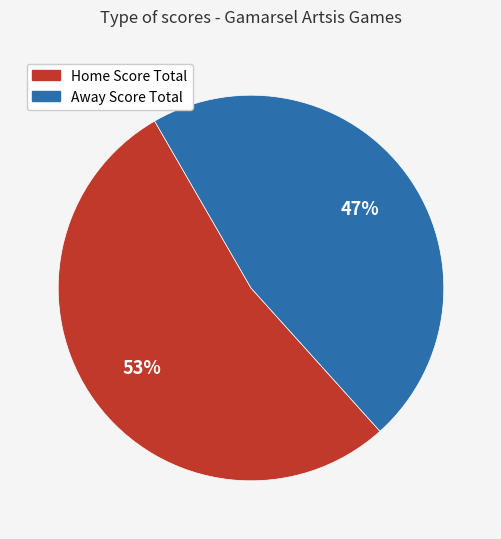

Is there a majority slice in this chart?

Yes